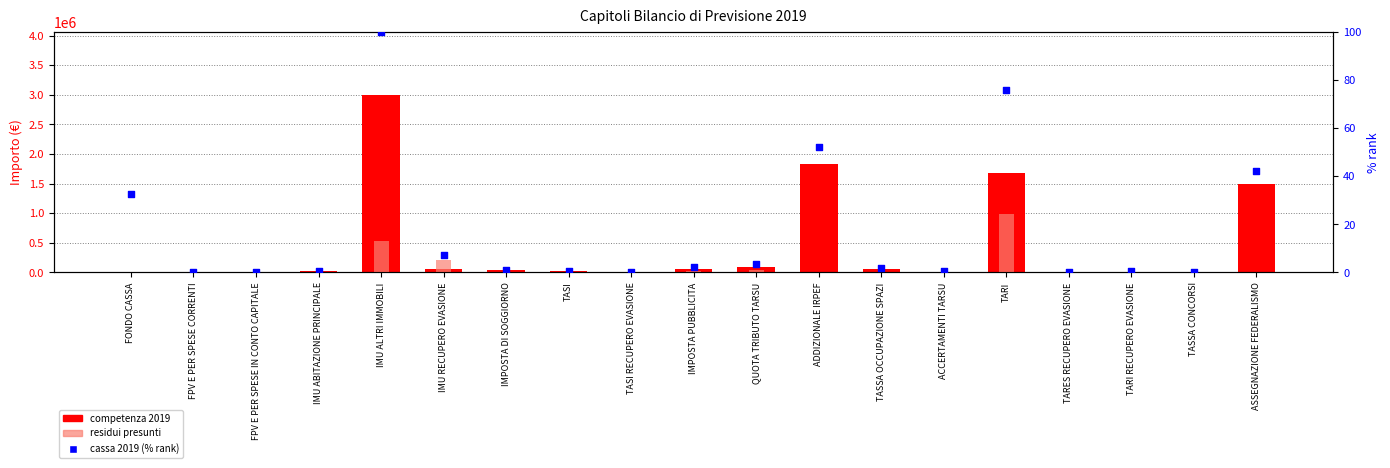

What is the total value across all series at TARI?

2679944.8